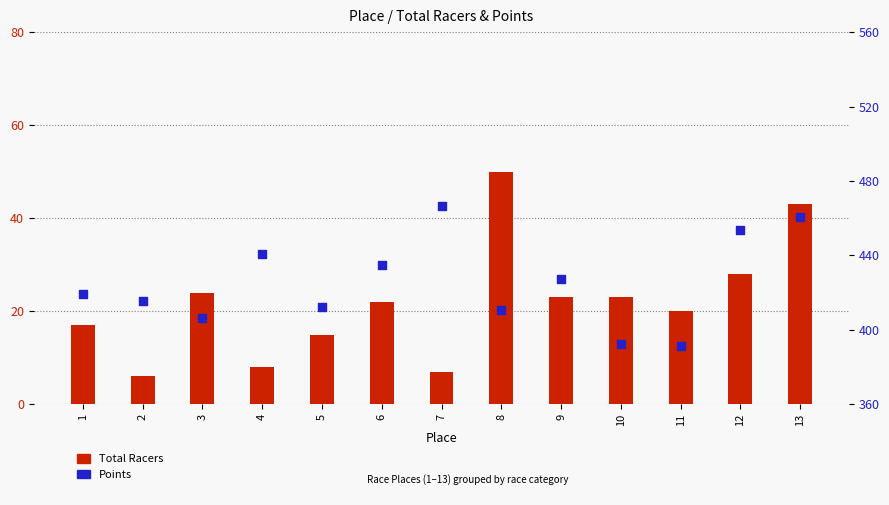

Is the value of Points at 5 greater than the value of Total Racers at 4?

Yes